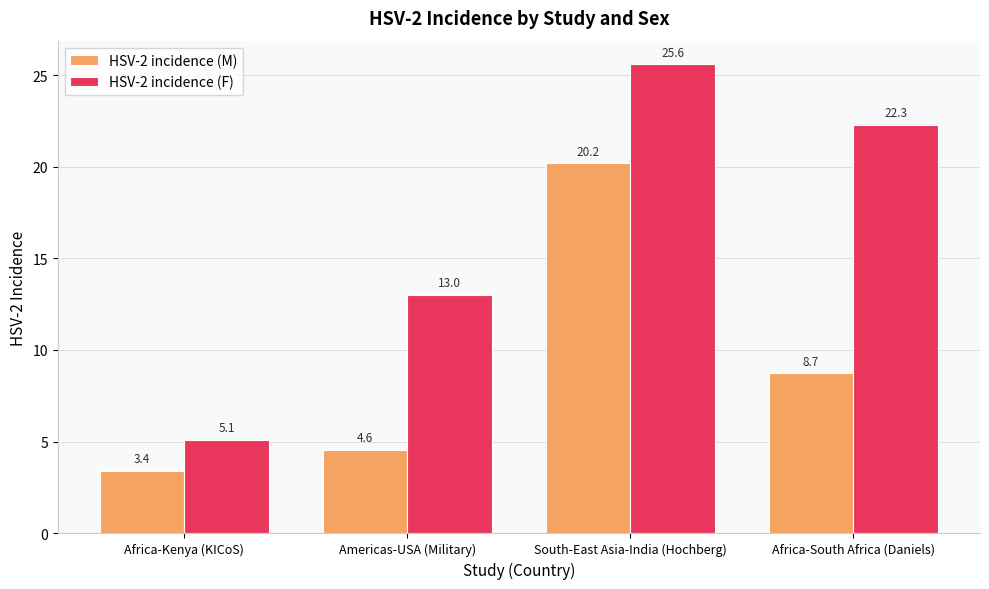

What is the difference between the highest and lowest values at Americas-USA (Military)?

8.5